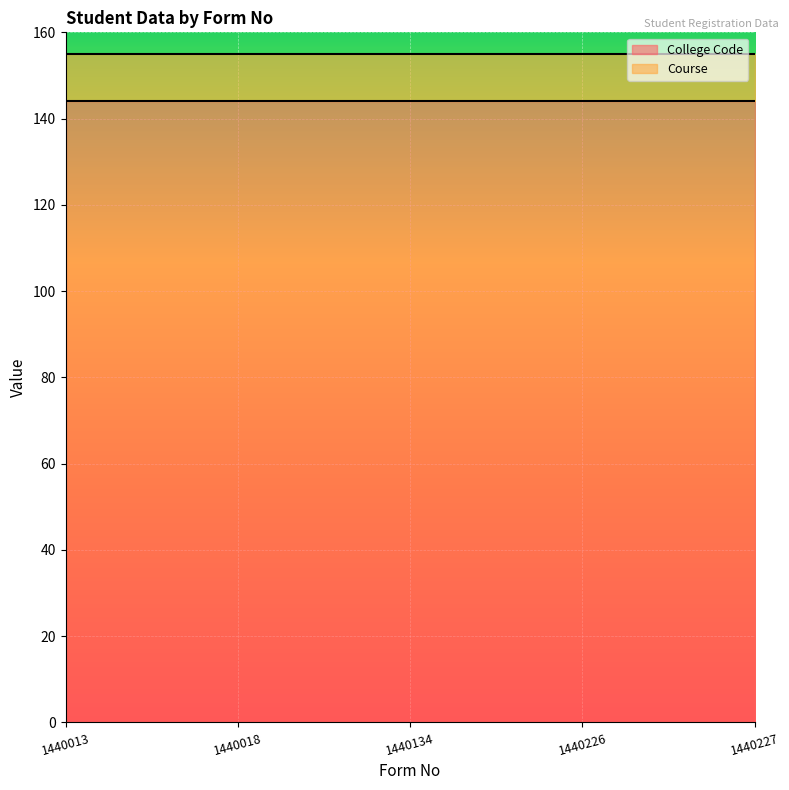

Reading left to right, extract all data points from this chart.

College Code: 1440013=144	1440018=144	1440134=144	1440226=144	1440227=144
Course: 1440013=11	1440018=11	1440134=11	1440226=11	1440227=11